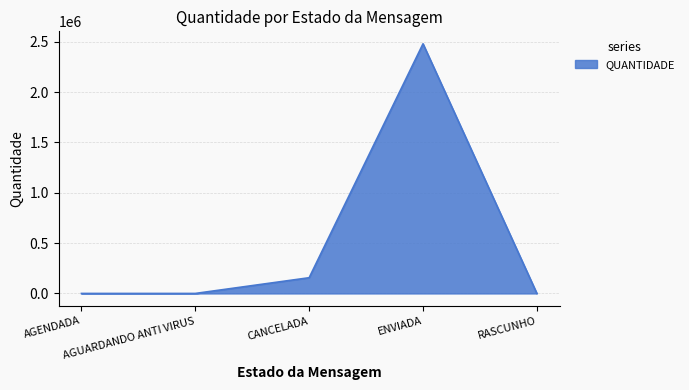

Count the number of categories in the chart.

5